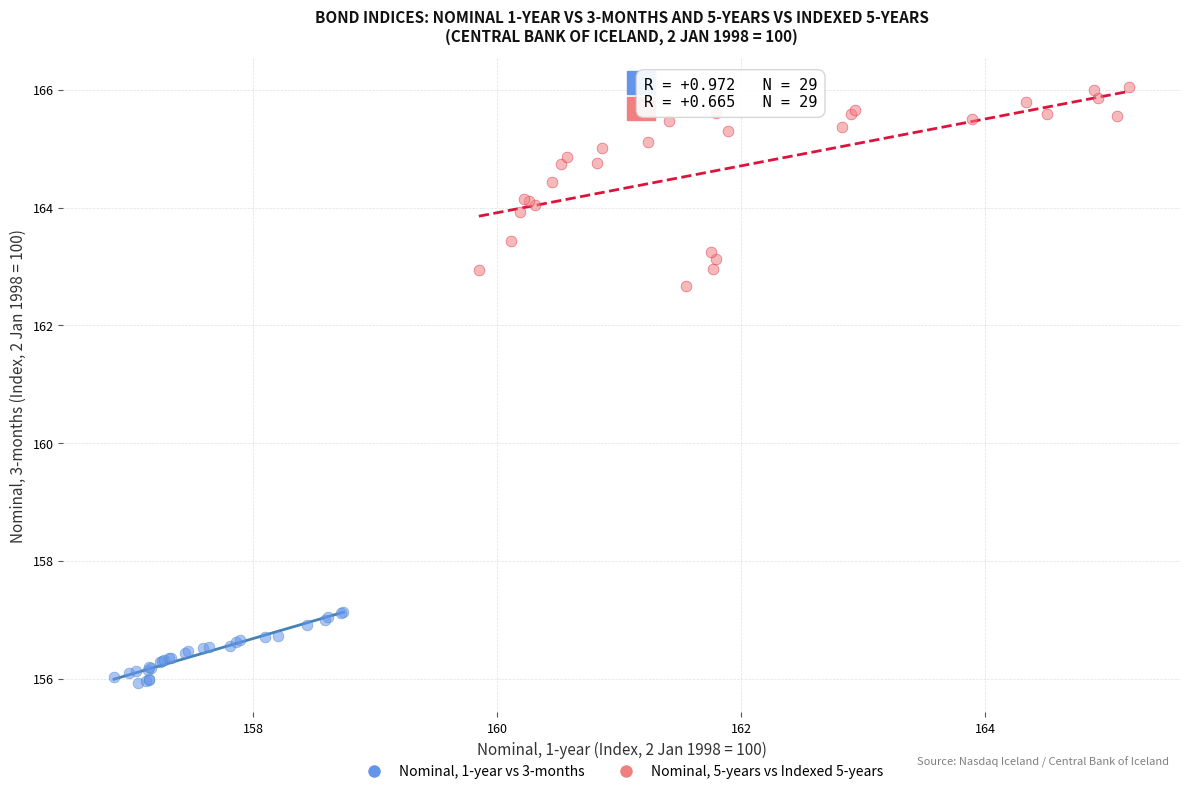

Which series reaches the maximum Y coordinate?

Nominal, 5-years vs Indexed 5-years